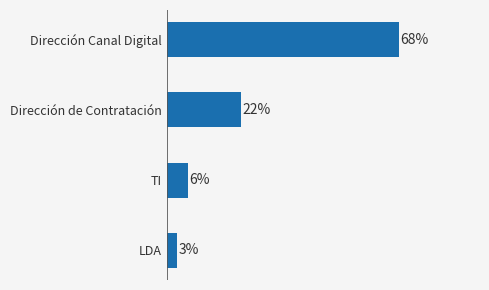

How many values exceed 21?

2